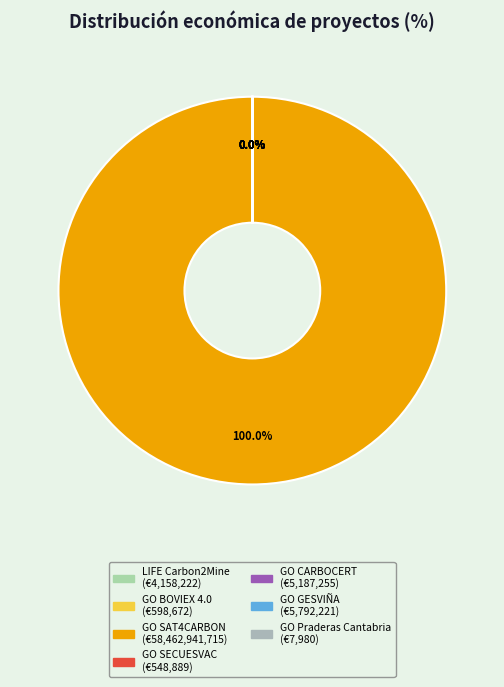

To the nearest percent, what is the difference between the largest and smallest slice percentages?

100%